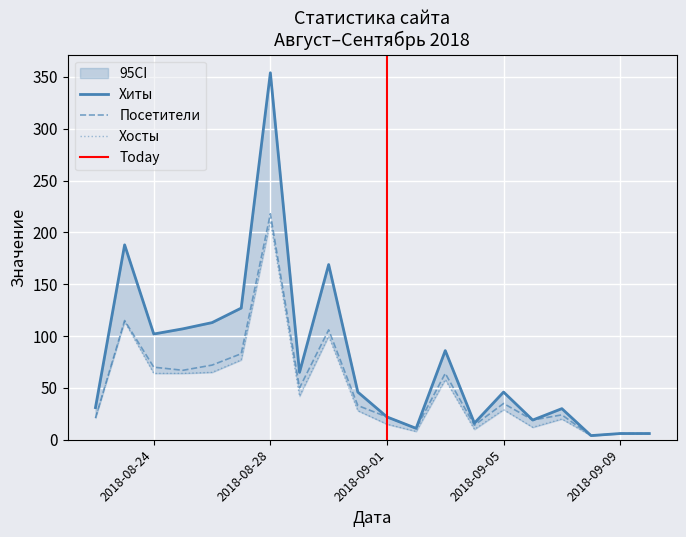

True or false: Хиты and Посетители intersect in this chart.

False